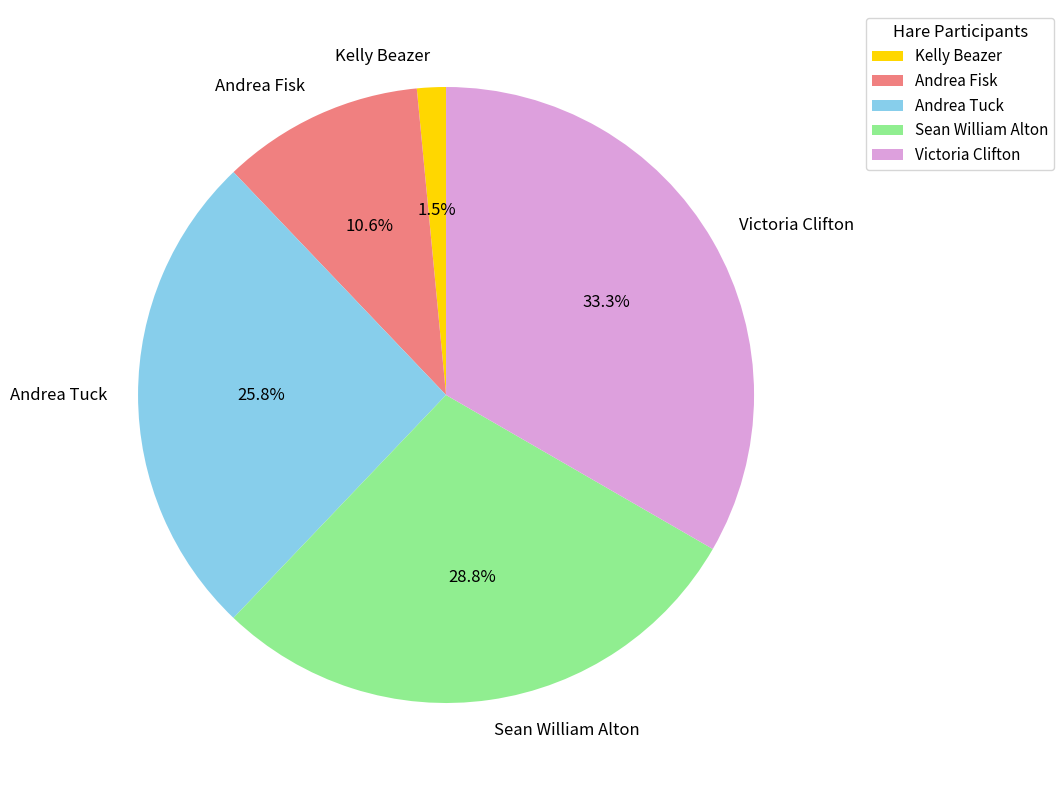

Count the number of slices in the pie.

5